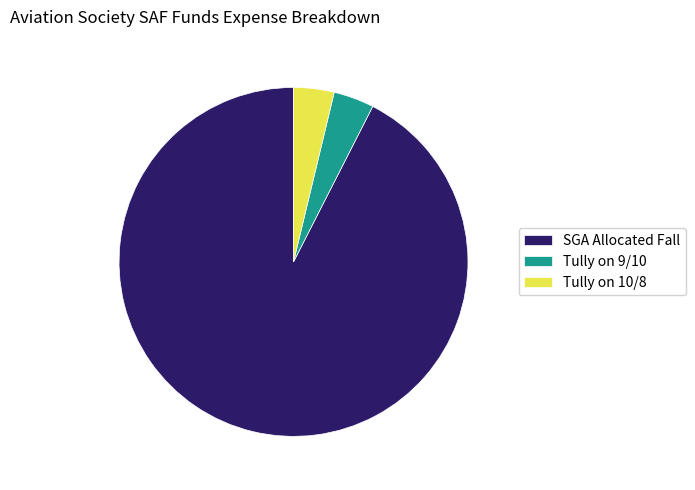

Combined, do SGA Allocated Fall and Tully on 9/10 account for over 50%?

Yes